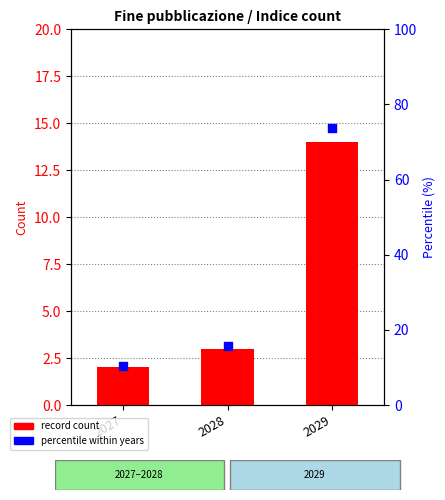

Which series reaches the minimum Y coordinate?

record count